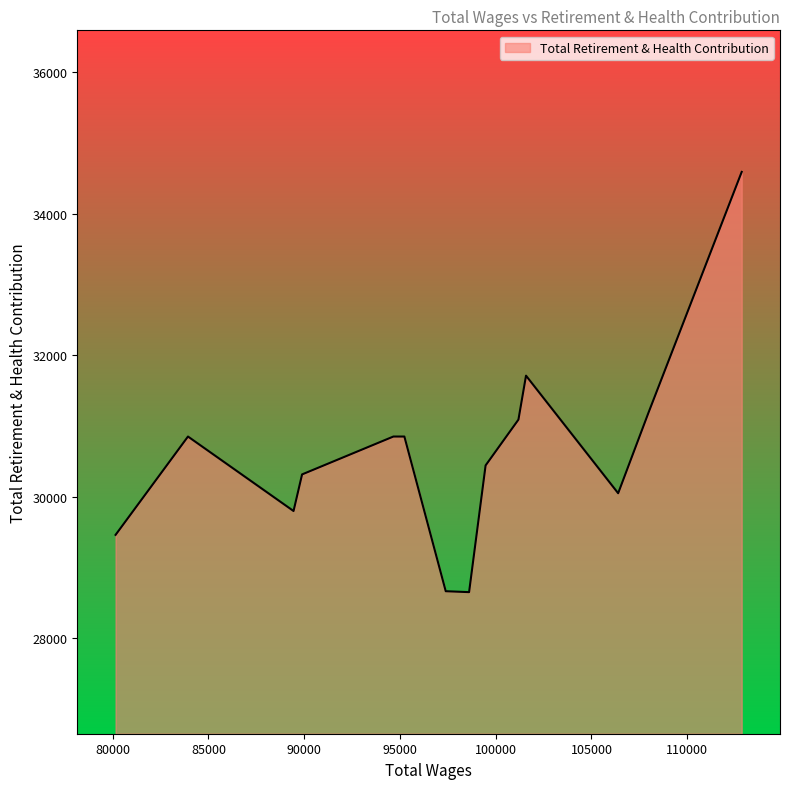

What is the greatest value displayed?

34588